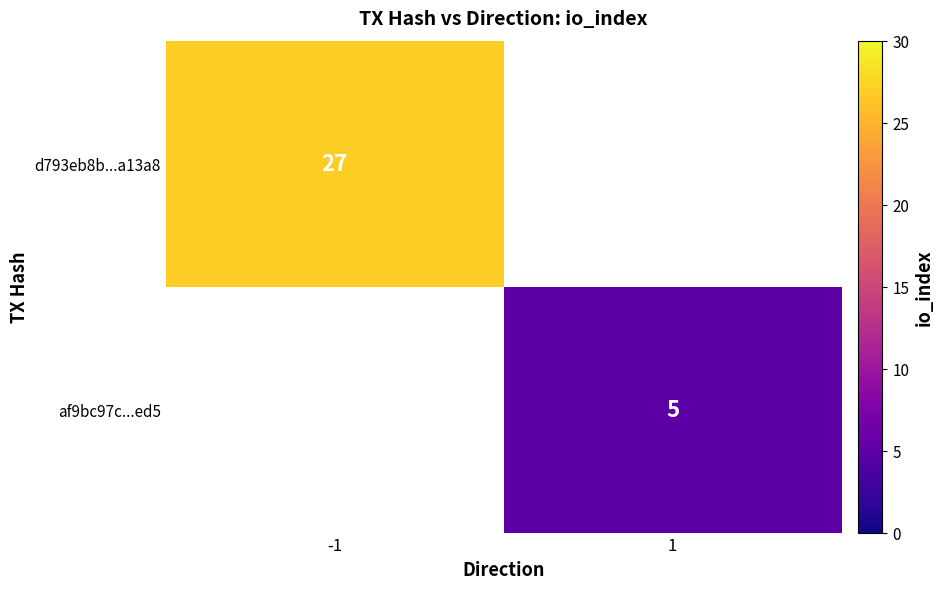

Is it true that d793eb8b...a13a8 equals 42 at -1?

False